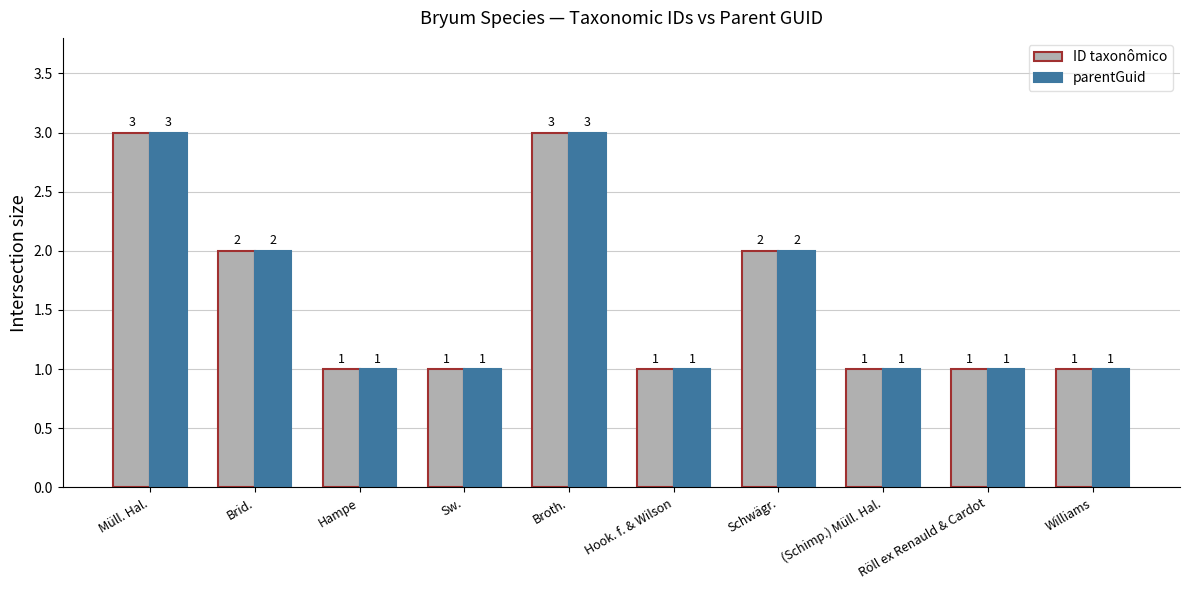

What is the sum of all parentGuid values?

16